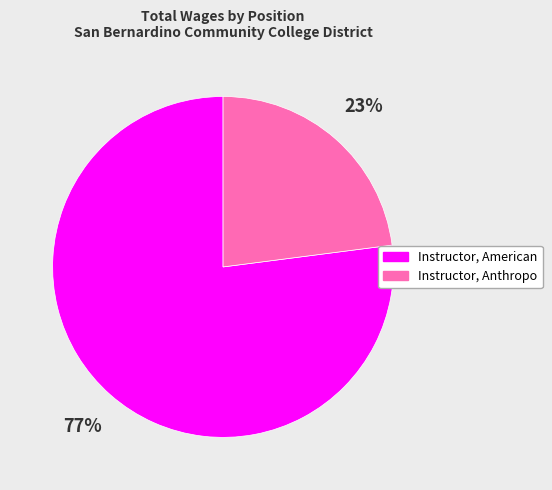

Which slice is the smallest?

Instructor, Anthropo